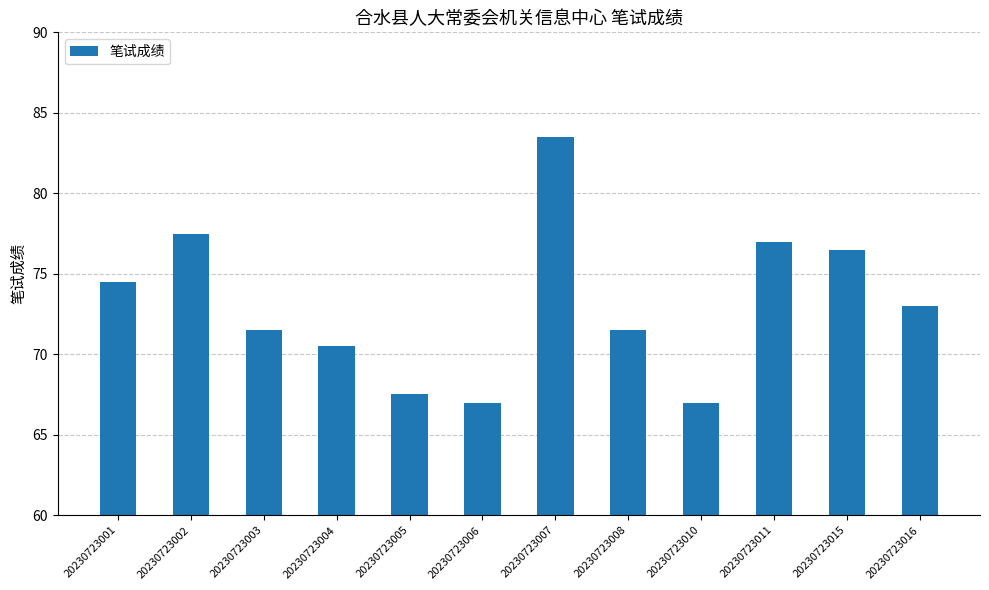

What is the smallest value displayed?

67.0